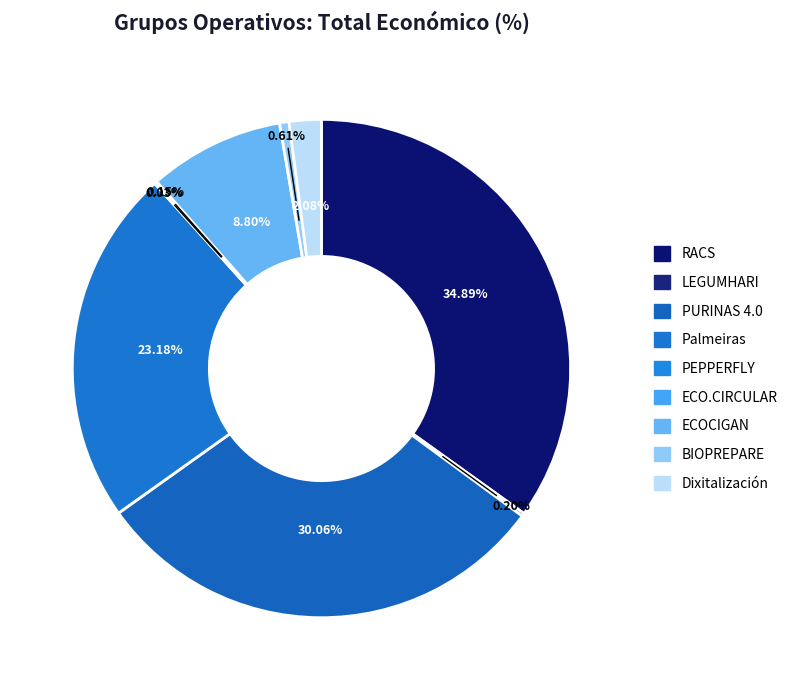

Combined, what portion of the pie is RACS and ECOCIGAN?

43.7%